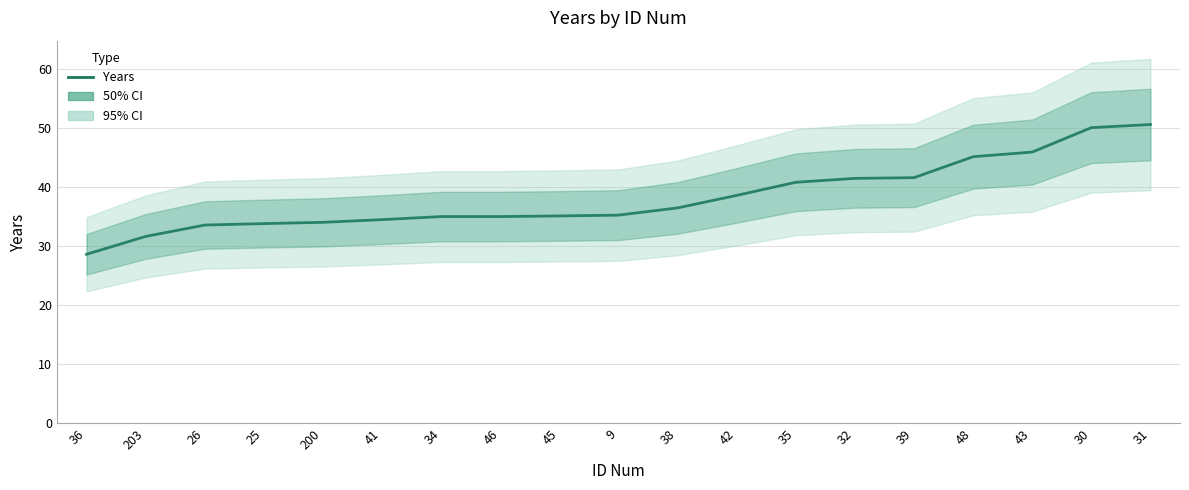

What is the change in value from 25 to 43?

+12.1